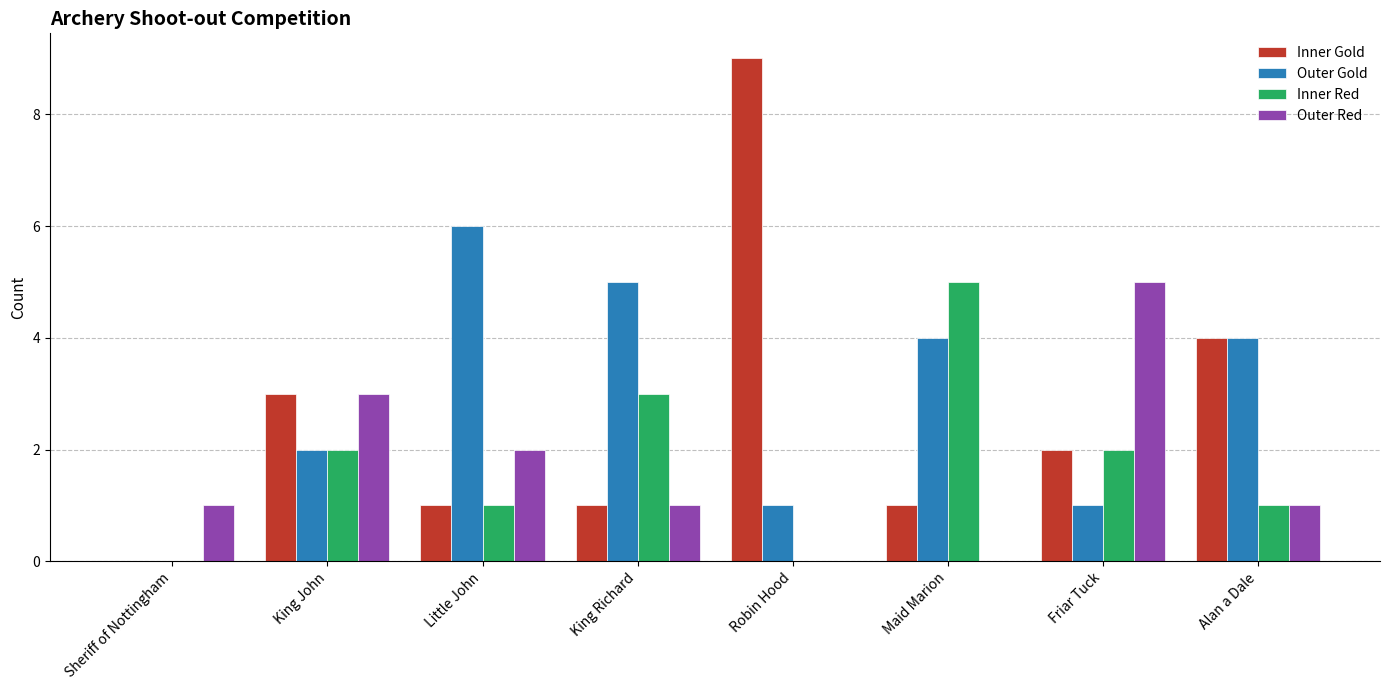

True or false: Inner Red has a value of 3 at King John.

False